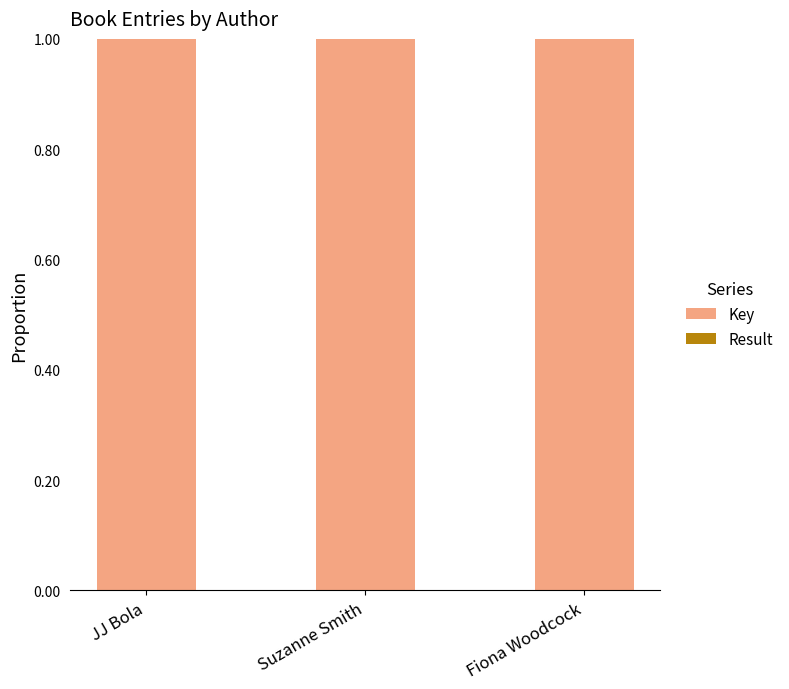

The value of Key at Suzanne Smith is 1.4. True or false?

False